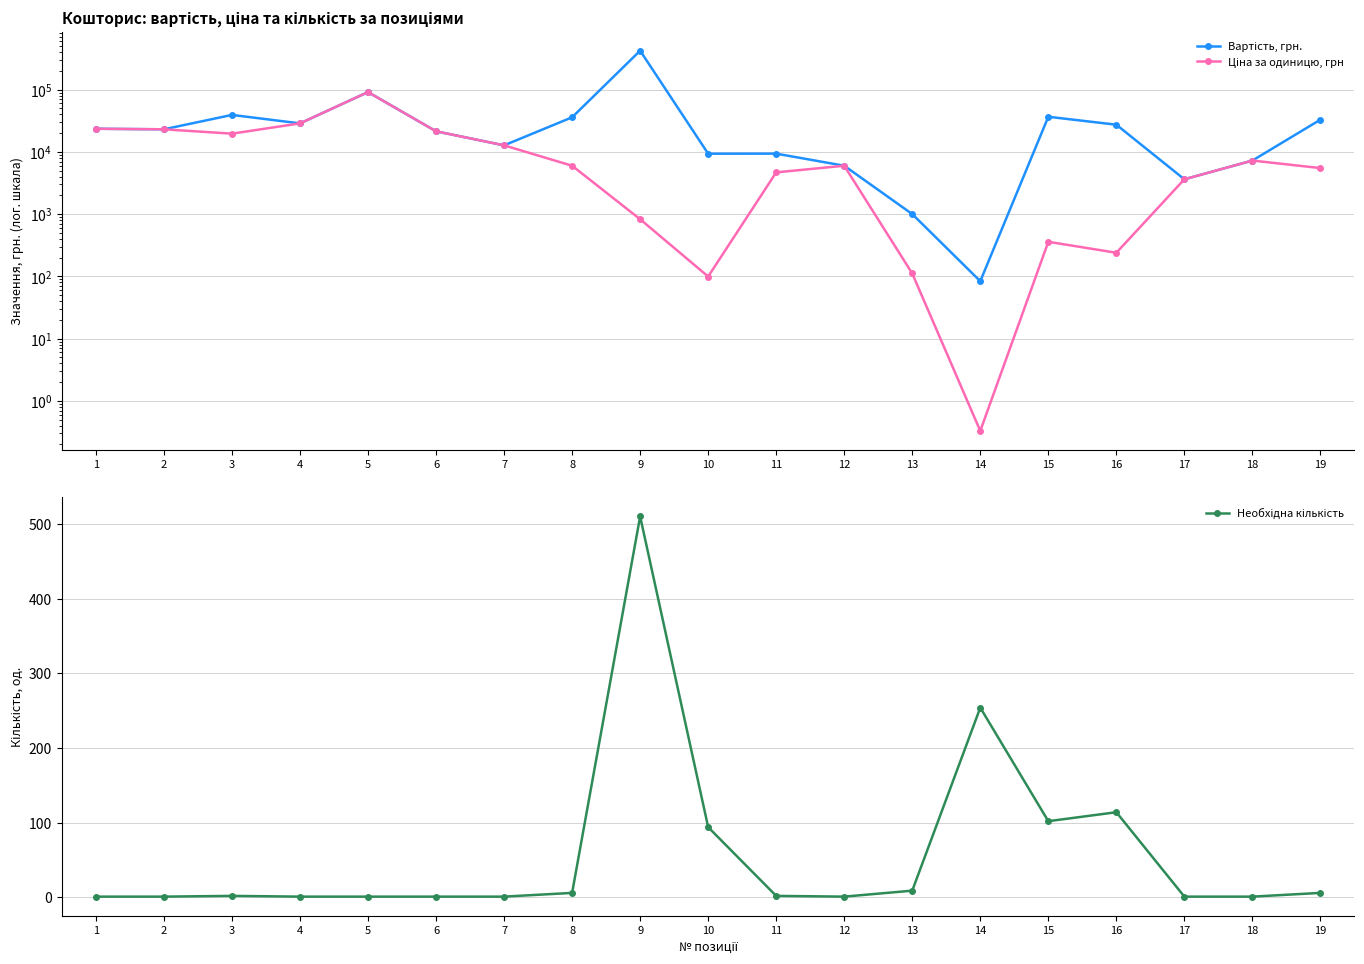

At 11, list the series in order from smallest to largest.

Необхідна кількість, Ціна за одиницю, грн, Вартість, грн.